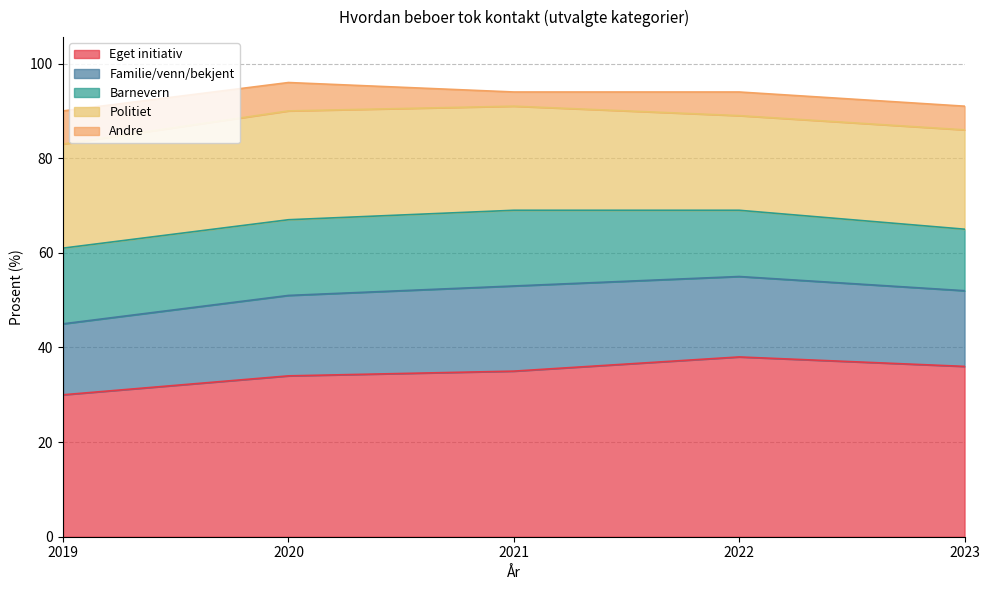

How many data points in Eget initiativ are above 35?

2